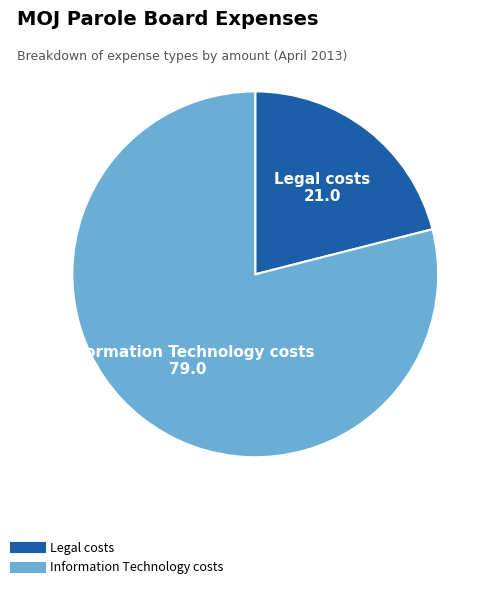

Rank the categories by value from highest to lowest.

Information Technology costs, Legal costs